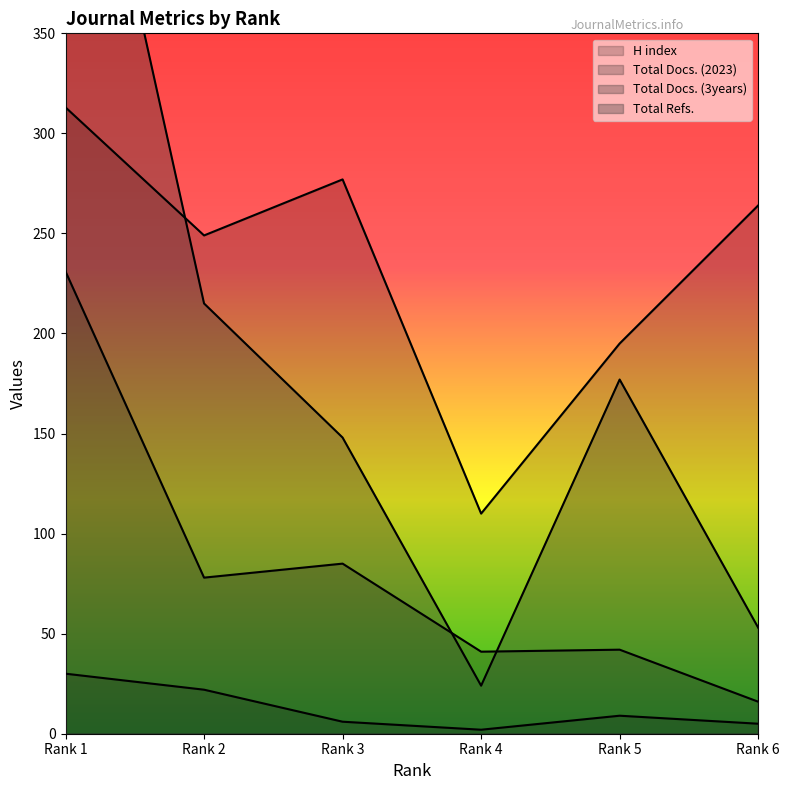

The value of H index at Rank 3 is 95. True or false?

False